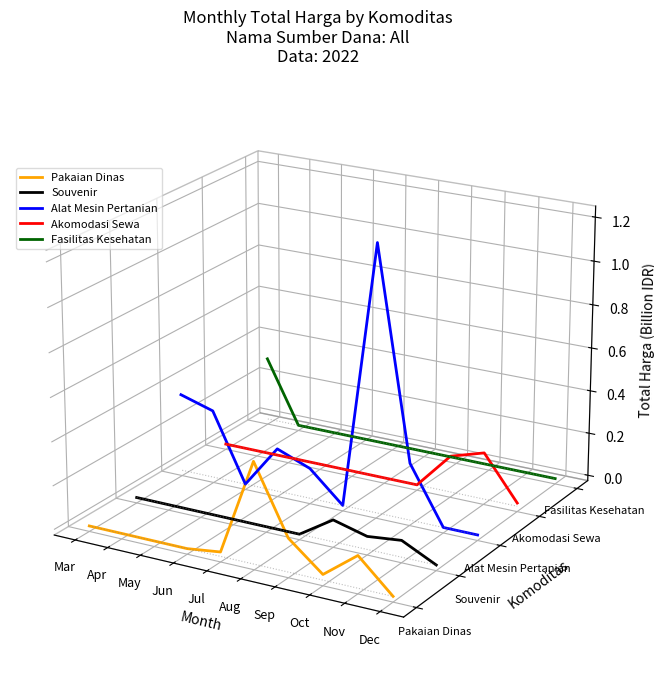

At which category does Alat Mesin Pertanian reach its first local valley?

May